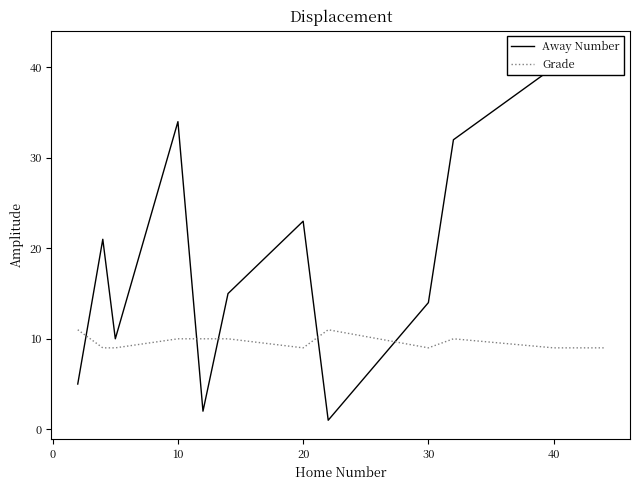

What is the difference between the maximum and second lowest values in the Away Number series?

40